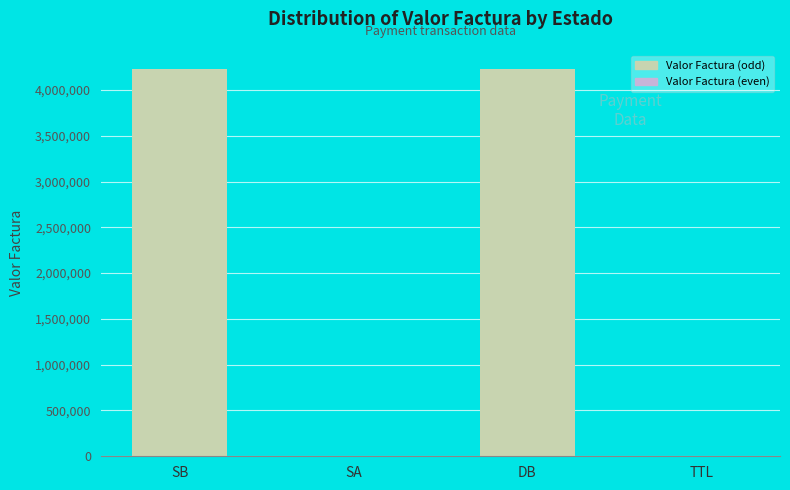

Reading right to left, what are all the values shown in this chart?

TTL=0	DB=4225356	SA=0	SB=4225356